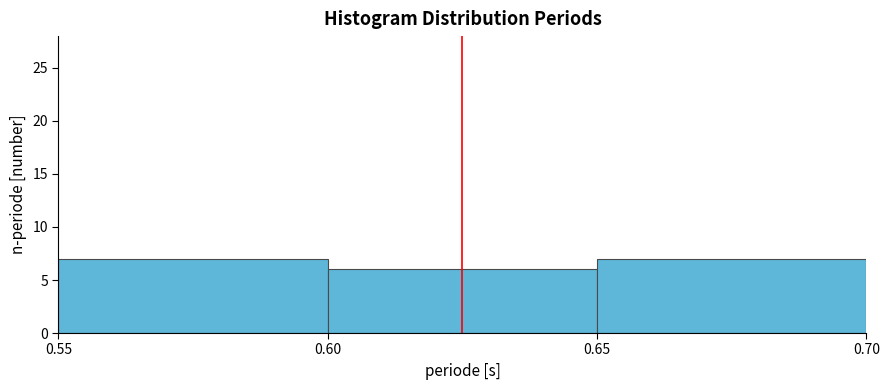

Reading left to right, transcribe this chart: for each bar, give the range it covers on the x-axis and its height. The values are not printed on the chart, so give them approximately, as read against the axis.

0.55 to 0.60: 7
0.60 to 0.65: 6
0.65 to 0.70: 7